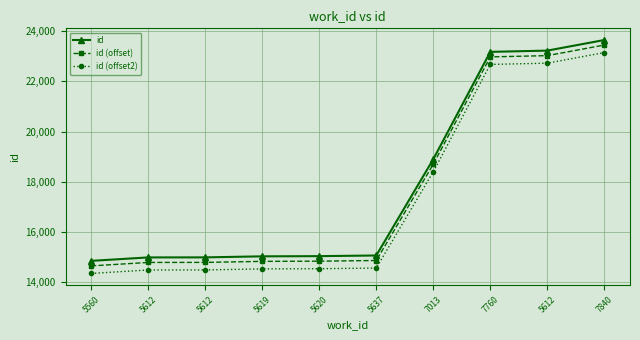

True or false: id and id (offset) cross at least once.

False